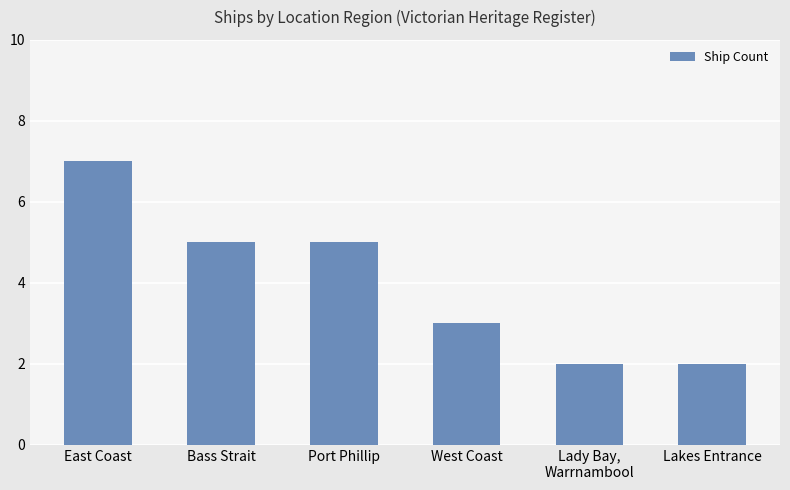

Count the values in the range 2 to 5.

5